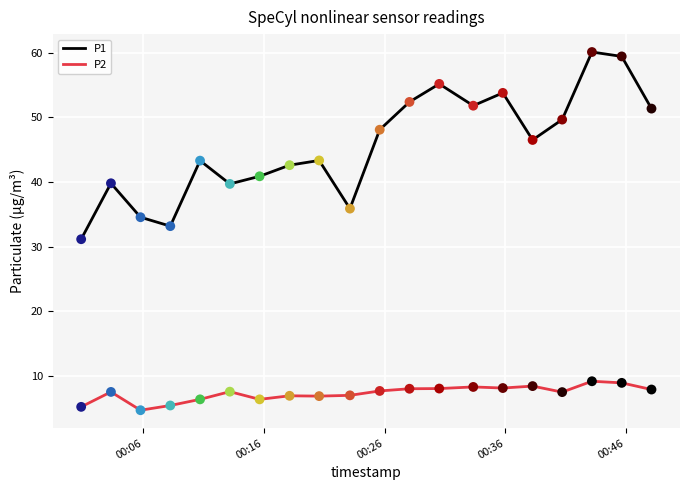

Which series has the largest total across all categories?

P1